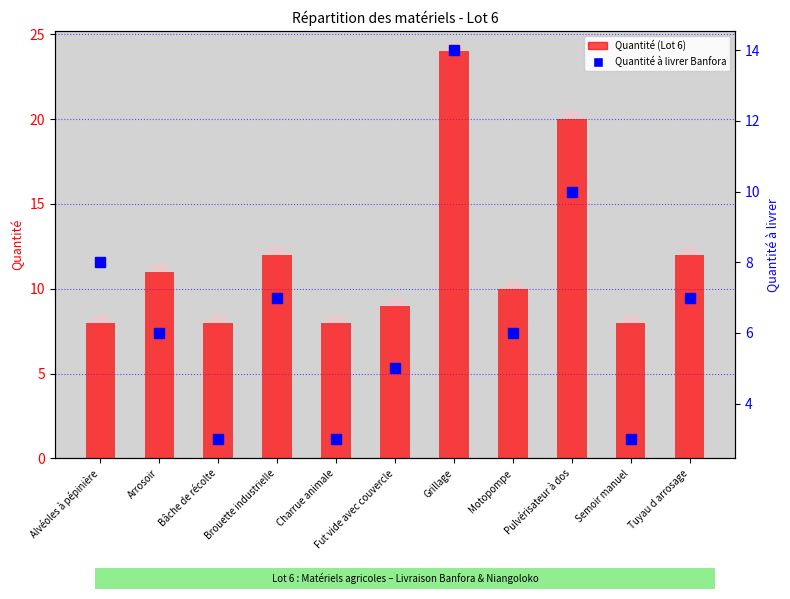

Rank the series at Motopompe from lowest to highest value.

Quantité à livrer Banfora, Quantité (Lot 6)